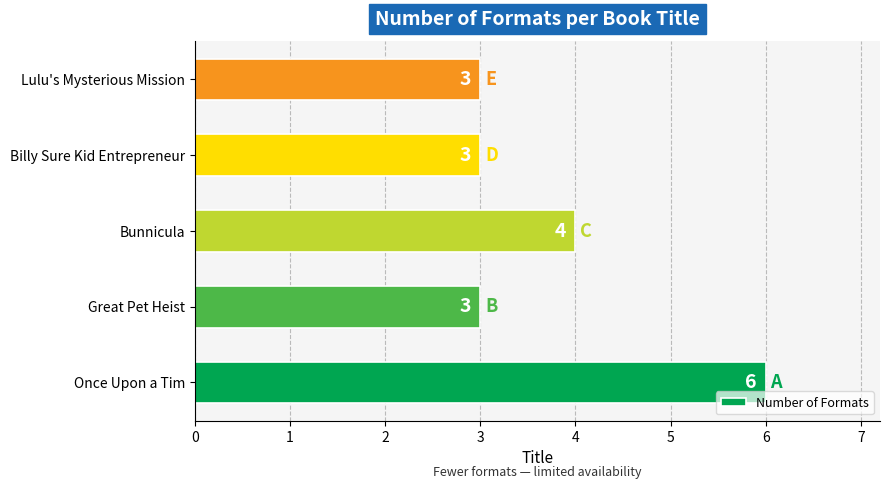

What is the minimum value shown in the chart?

3